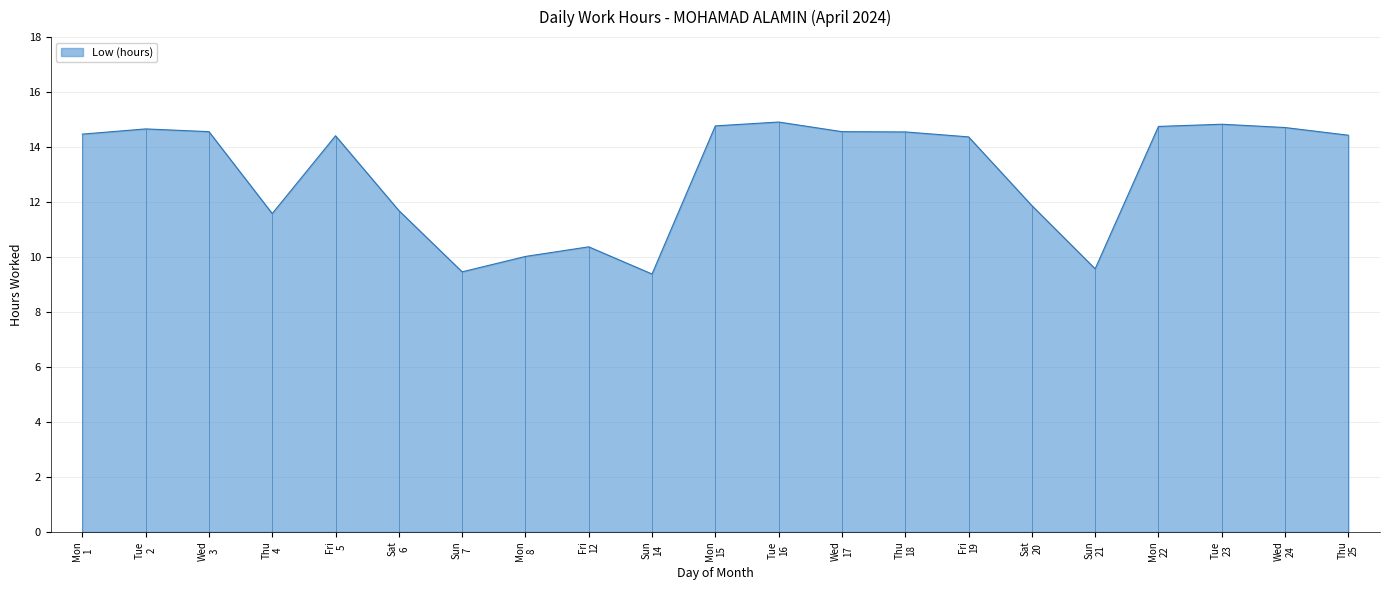

At which category does the data reach its first local valley?

Thu 4